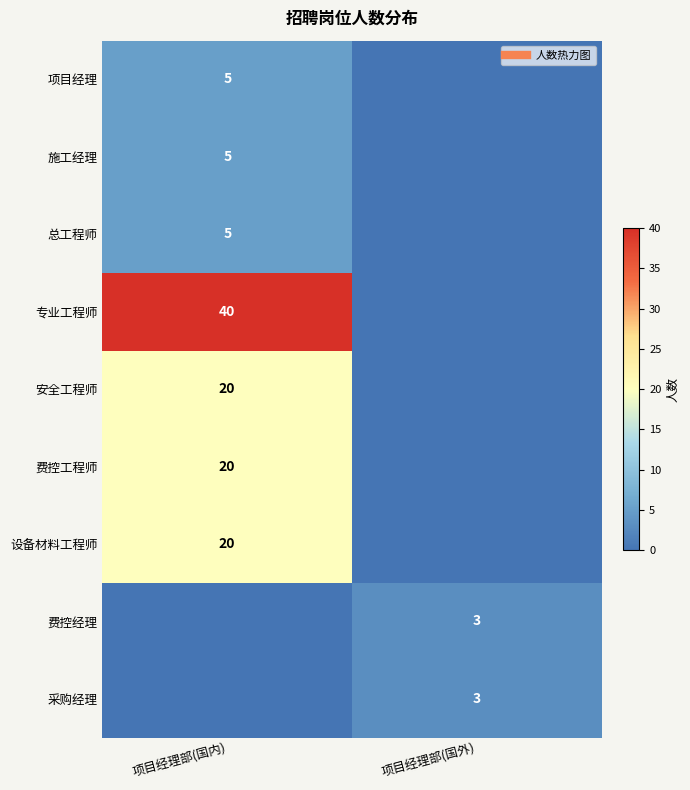

How many 专业工程师 values are between 0 and 40?

2